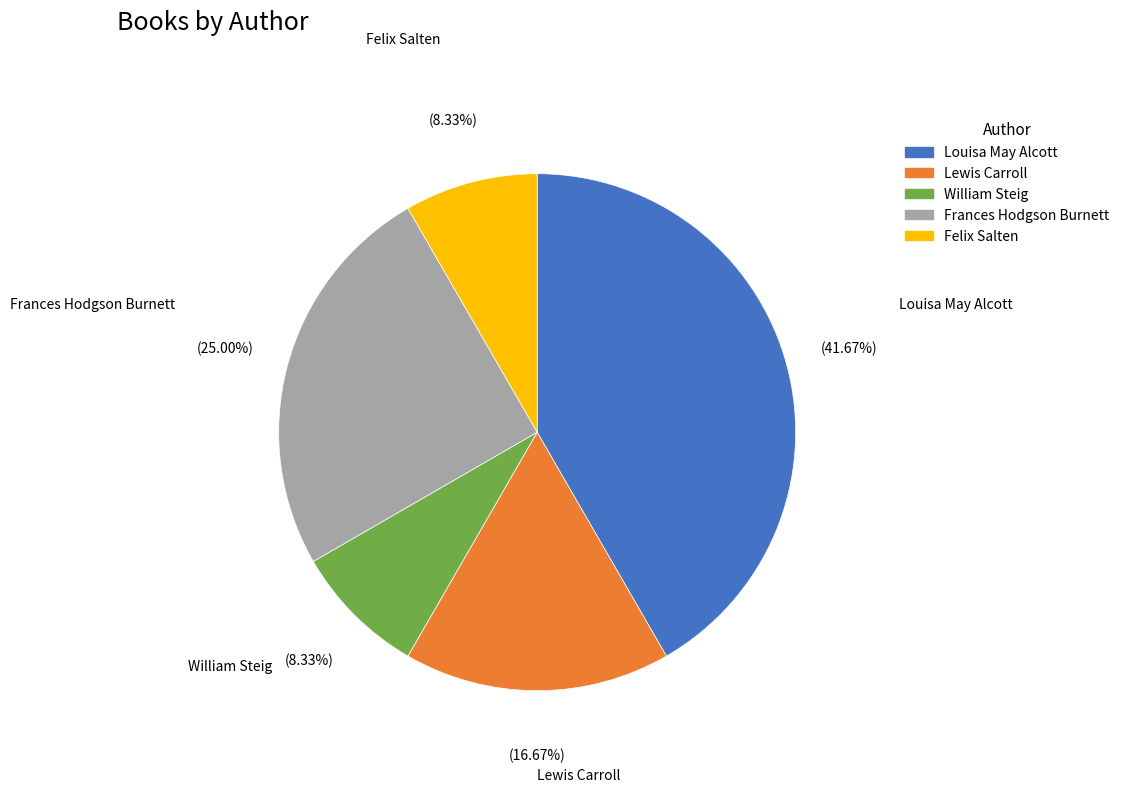

Is there a majority slice in this chart?

No